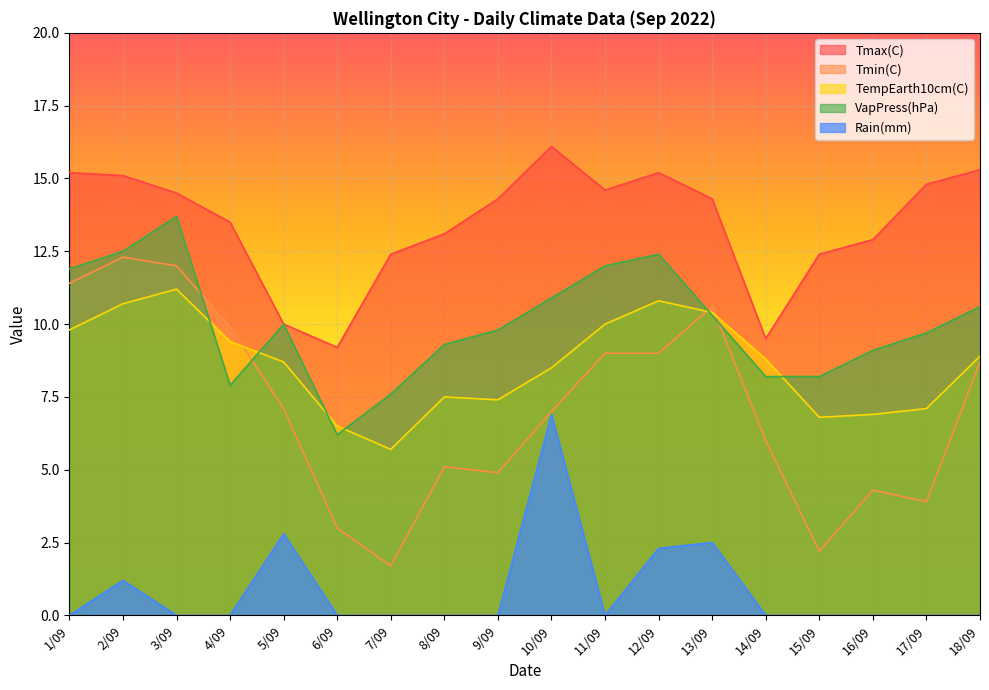

What is the difference between the highest and lowest values at 13/09?

11.8